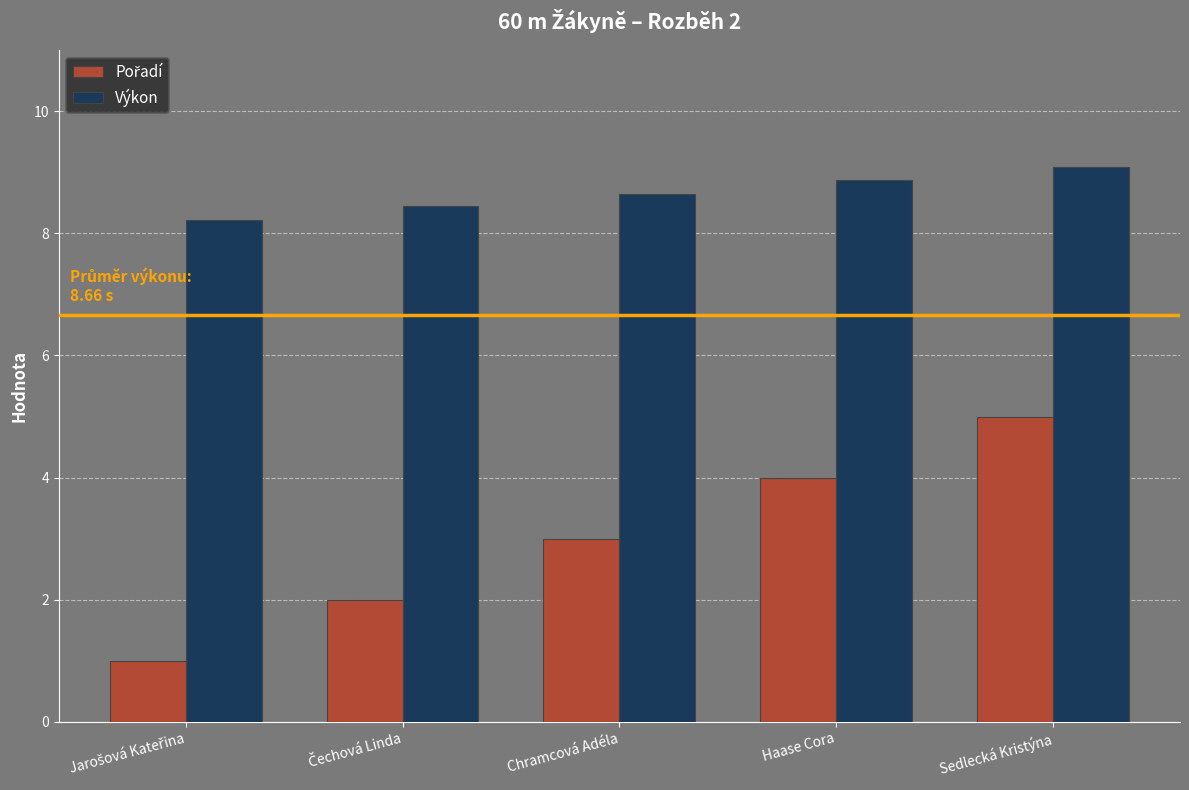

Count the number of data series in this chart.

2